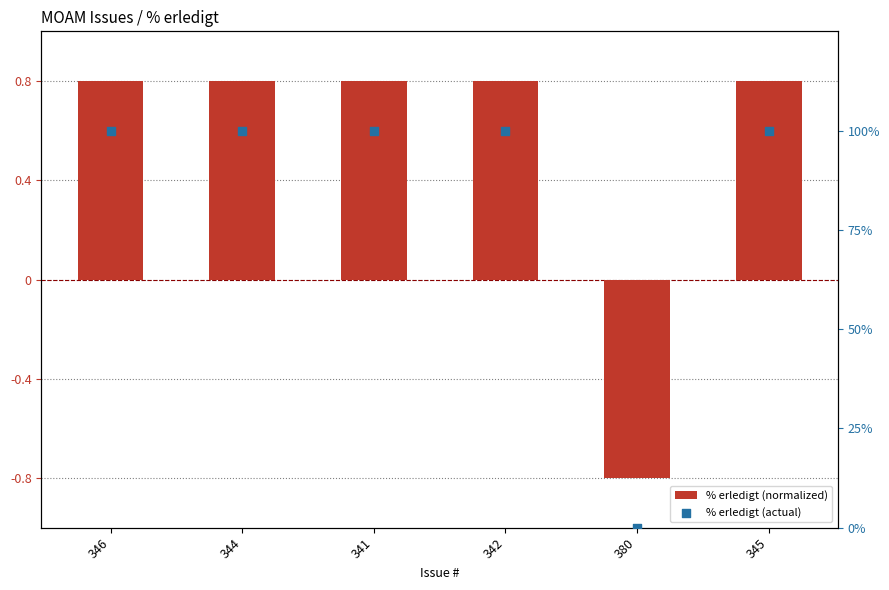

What is the total value across all series at 345?

100.8